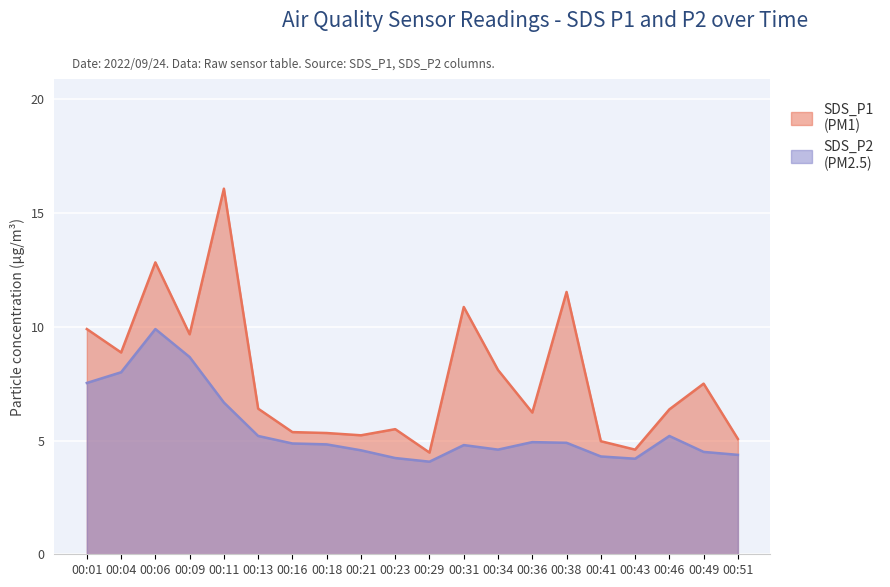

What is the smallest value displayed?

4.1